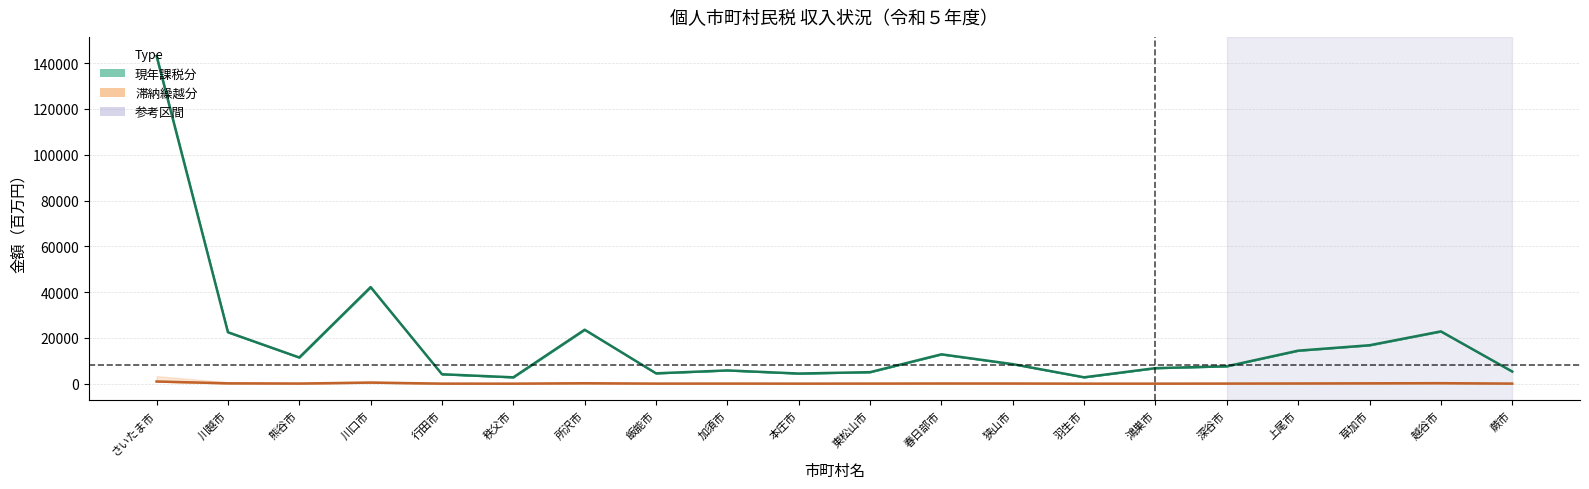

What is the total value across all series at 飯能市?

4559